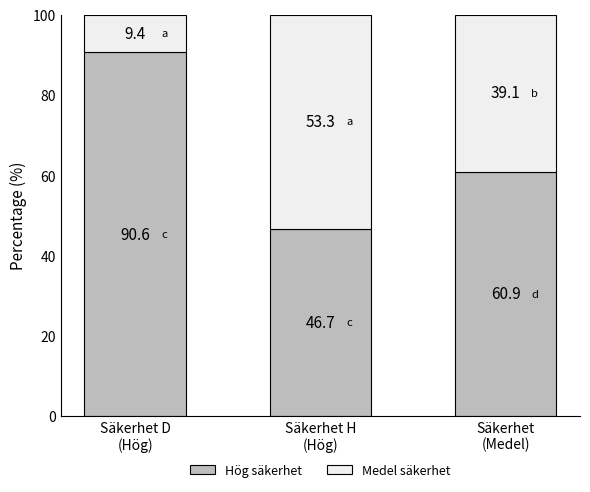

Does the chart contain stacked bars?

Yes